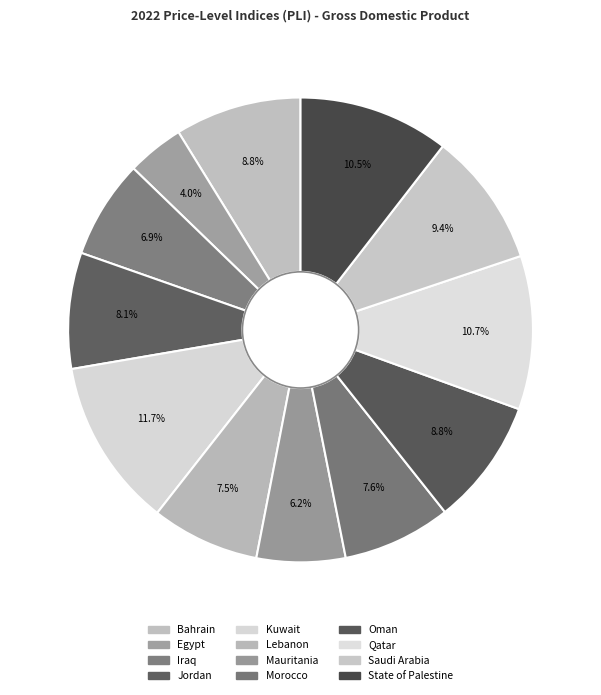

To the nearest percent, what percentage of the pie is Saudi Arabia?

9%